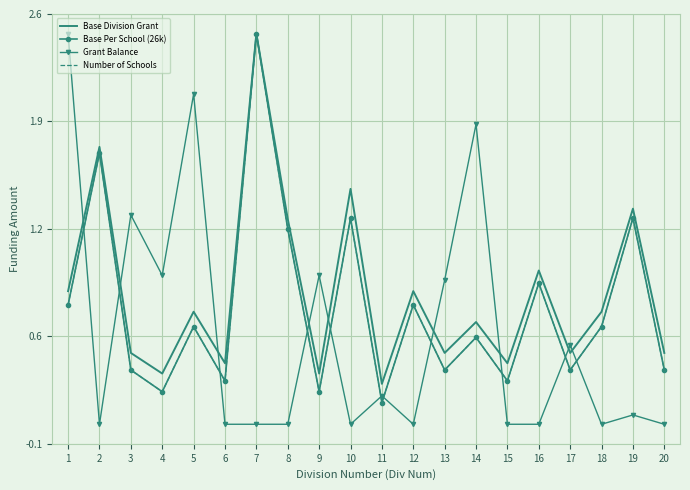

In Base Per School (26k), how many points are lower than both neighbors (excluding endpoints)?

7